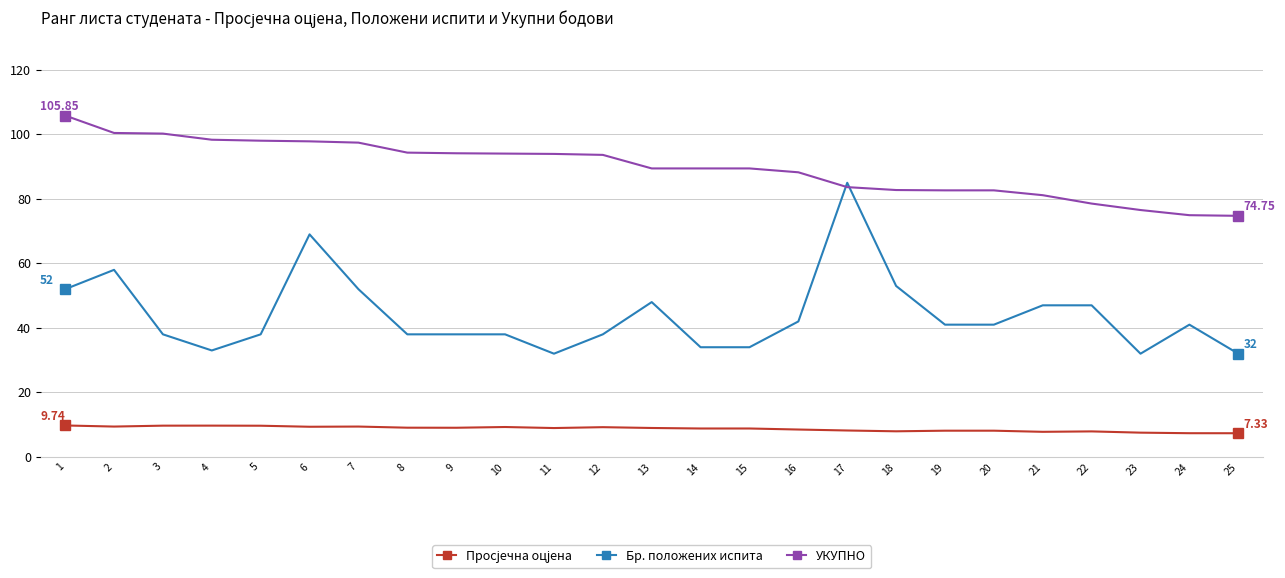

How many intersections are there between Бр. положених испита and УКУПНО?

2